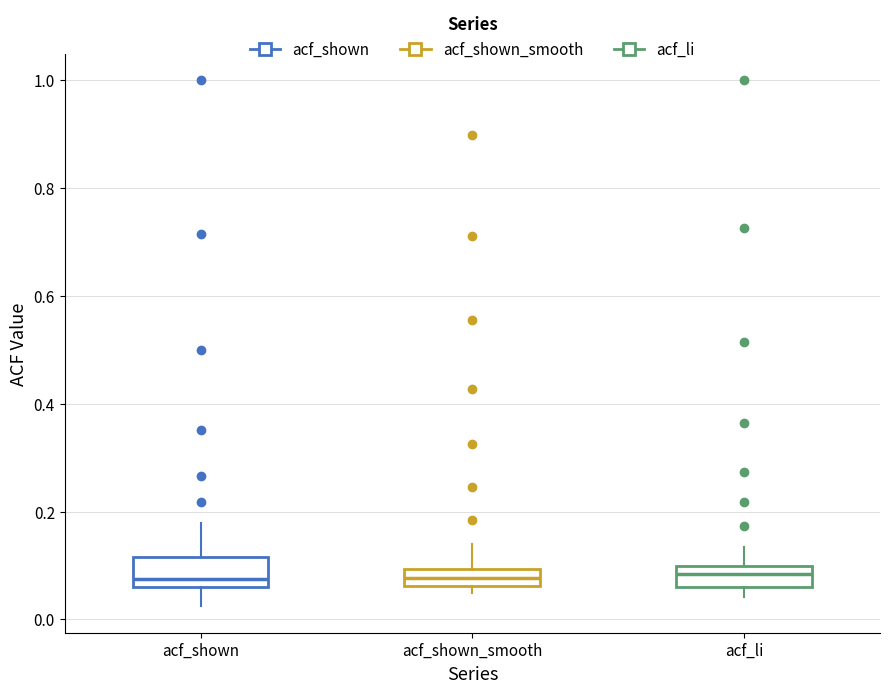

Where does the upper whisker of the box for acf_li end on the y-axis? The values are not printed on the chart, so give them approximately, as read against the axis.

0.14